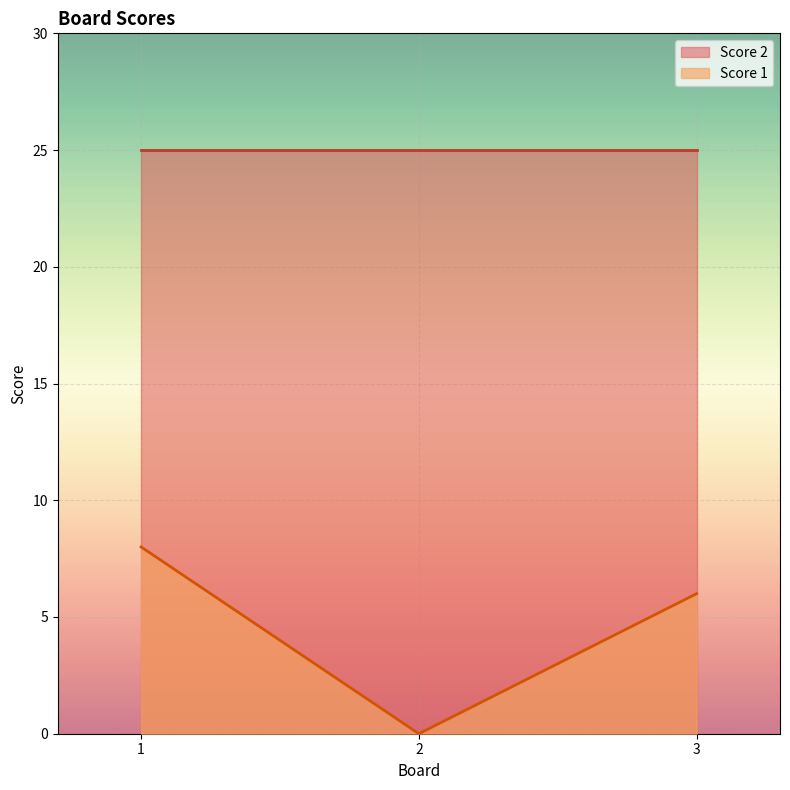

The chart shows a value of -4 at 2. True or false?

False